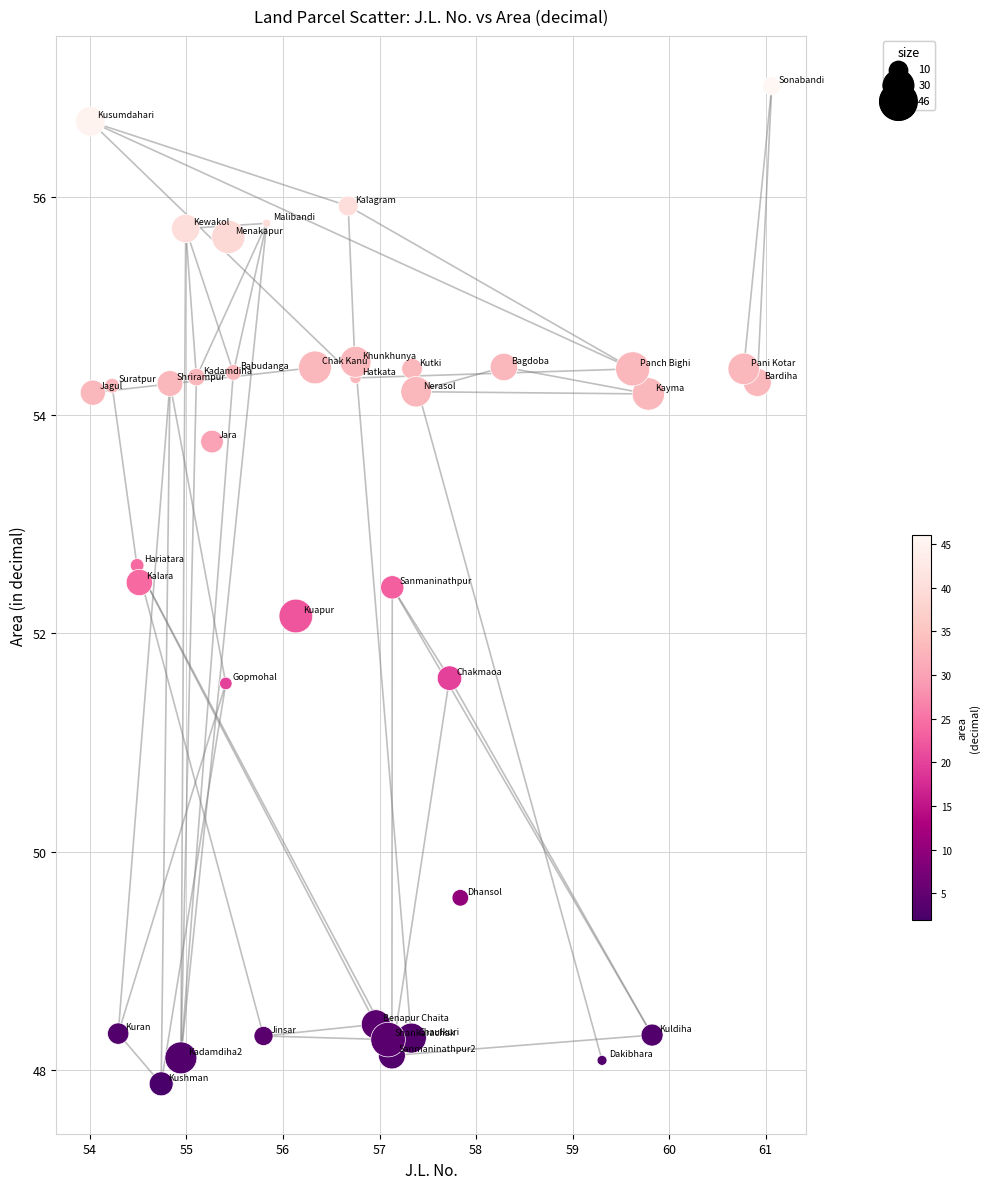

What Y value in the scatter plot is closest to 52?

52.2